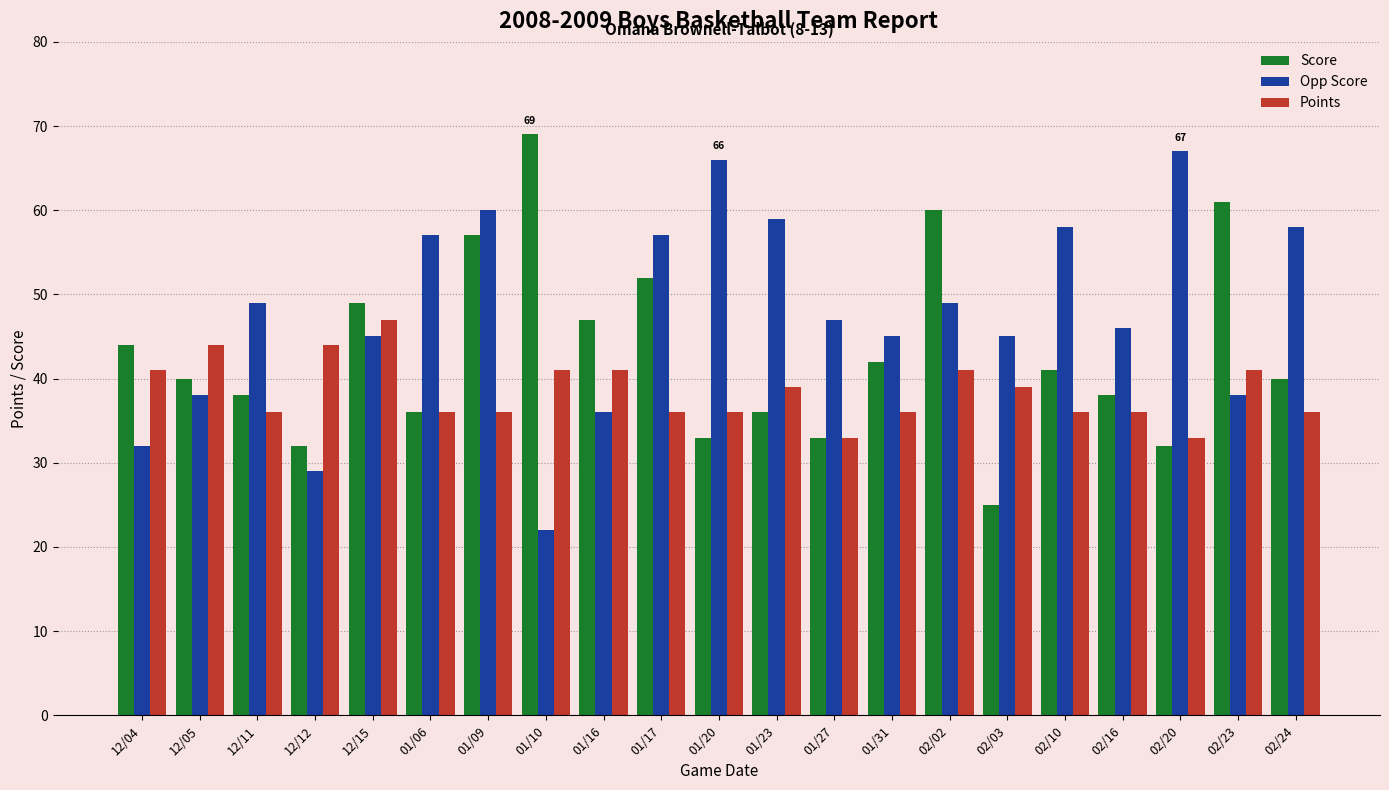

Does the chart contain any negative values?

No